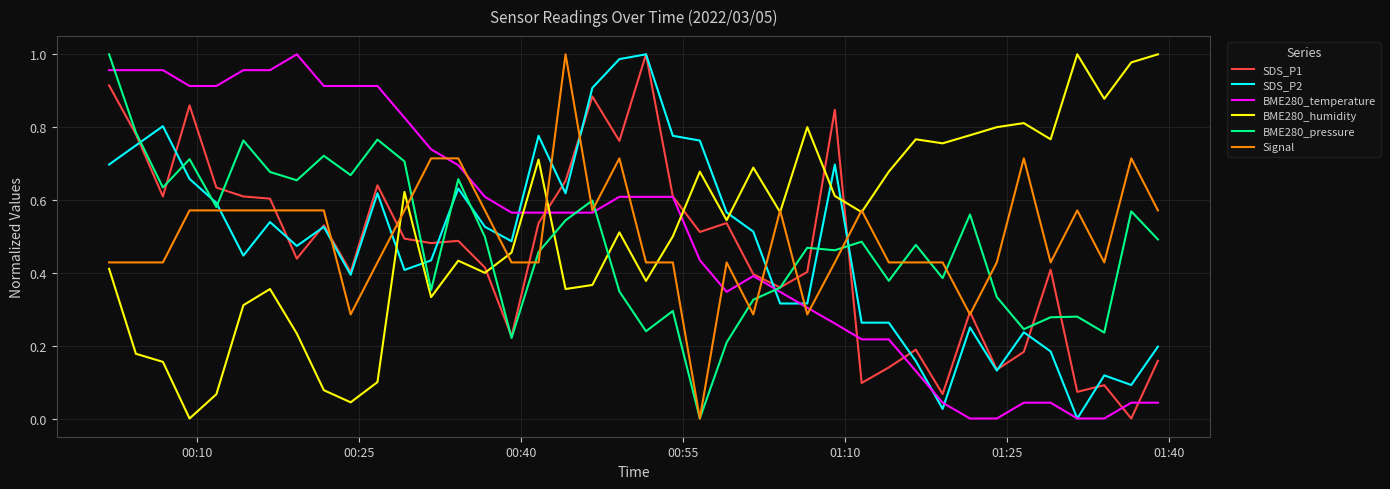

After their last crossing, which series has the higher values: BME280_pressure or BME280_temperature?

BME280_pressure